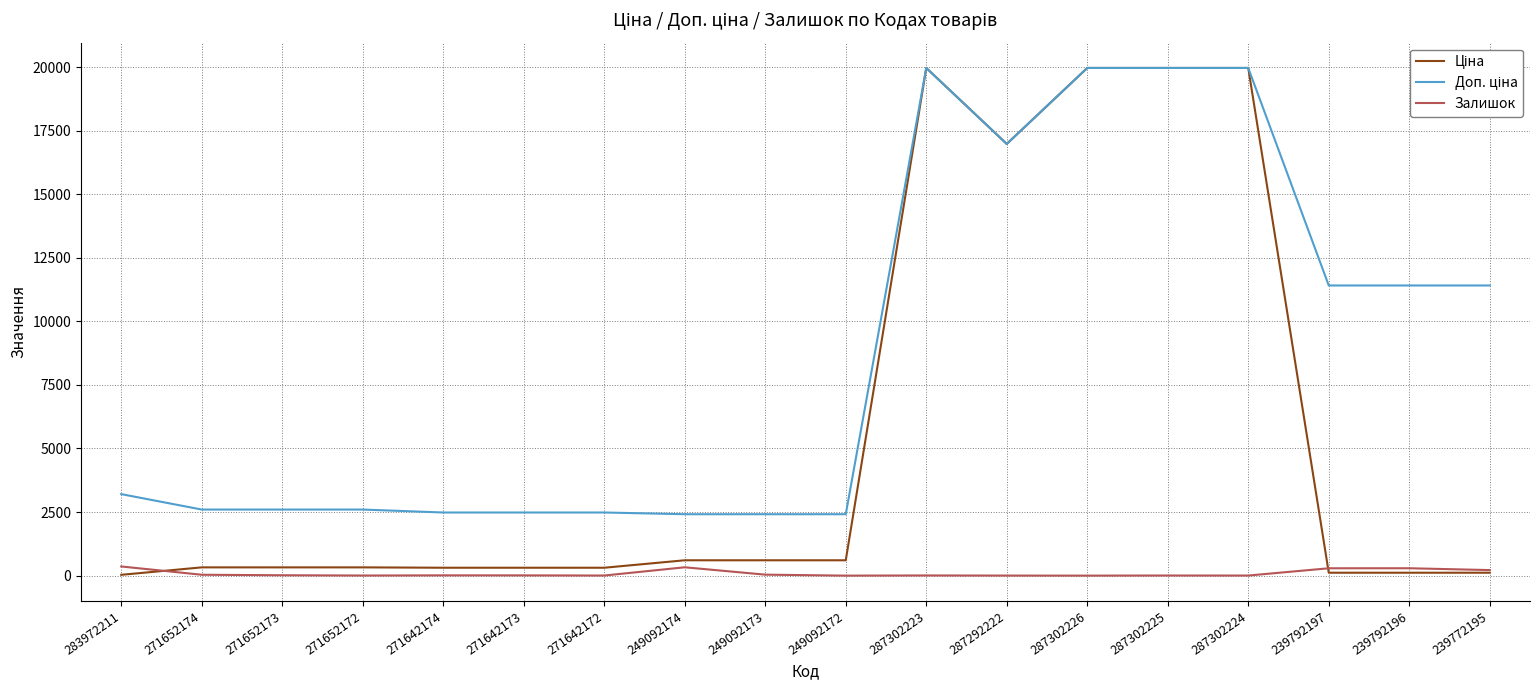

What is the greatest value displayed?

19964.2